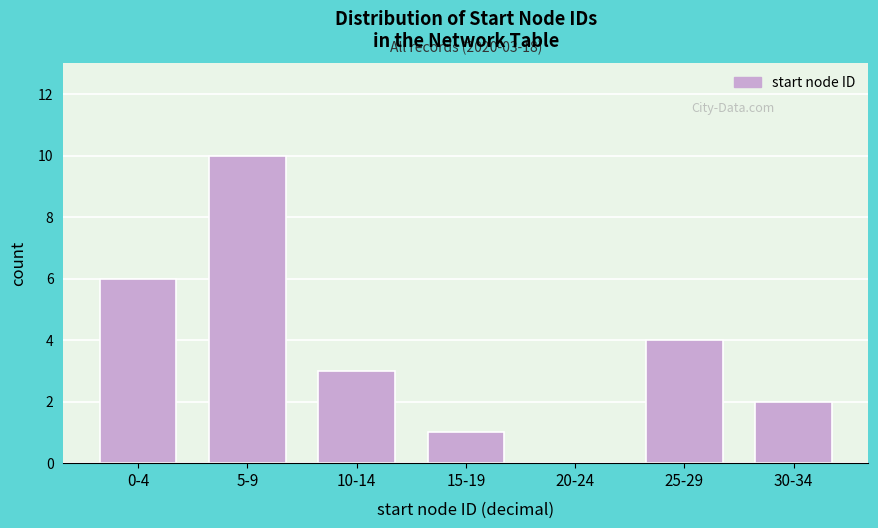

Reading right to left, transcribe all the data shown in this chart.

30-34=2	25-29=4	20-24=0	15-19=1	10-14=3	5-9=10	0-4=6